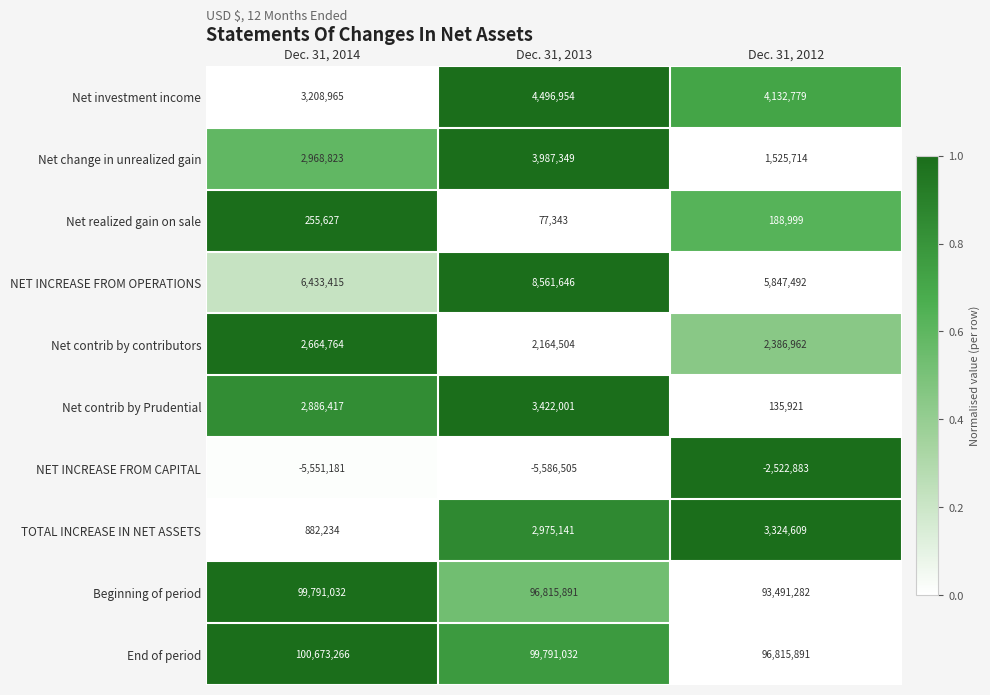

The value of Net contrib by contributors at Dec. 31, 2014 is 4236098. True or false?

False